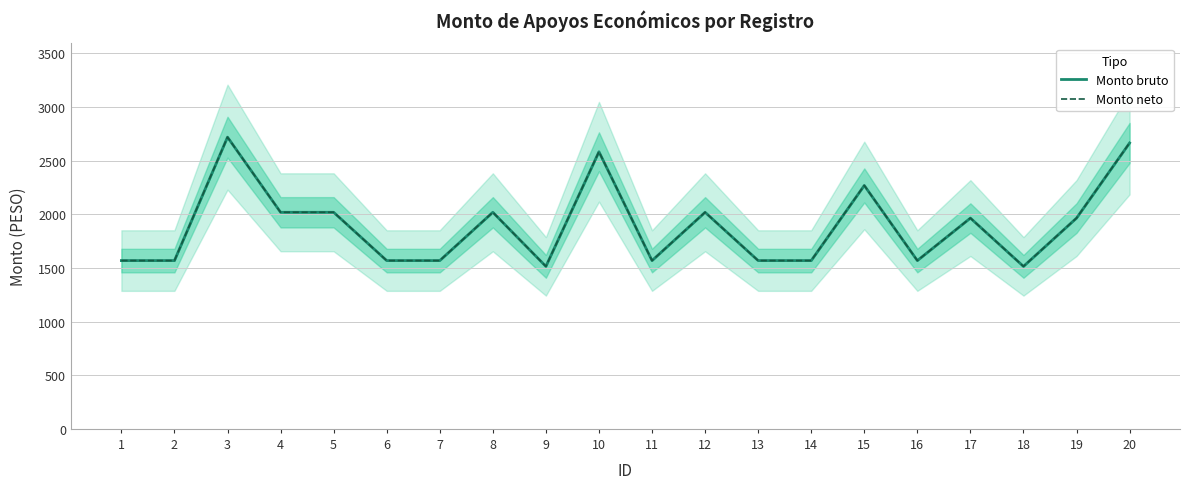

Reading left to right, transcribe all the data shown in this chart.

Monto bruto: 1=1568	2=1568	3=2718	4=2018	5=2018	6=1568	7=1568	8=2018	9=1514	10=2582	11=1568	12=2018	13=1568	14=1568	15=2268	16=1568	17=1964	18=1514	19=1964	20=2664
Monto neto: 1=1568	2=1568	3=2718	4=2018	5=2018	6=1568	7=1568	8=2018	9=1514	10=2582	11=1568	12=2018	13=1568	14=1568	15=2268	16=1568	17=1964	18=1514	19=1964	20=2664